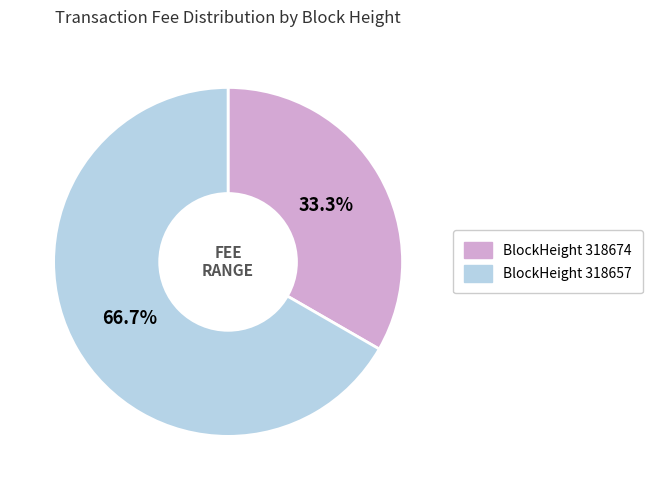

Is there a majority slice in this chart?

Yes